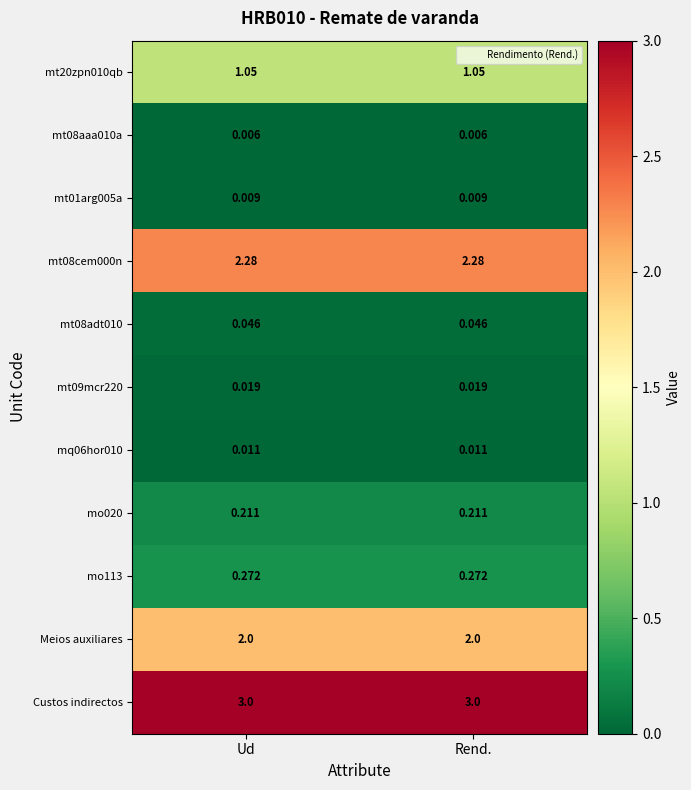

Which series has the largest total across all categories?

Custos indirectos